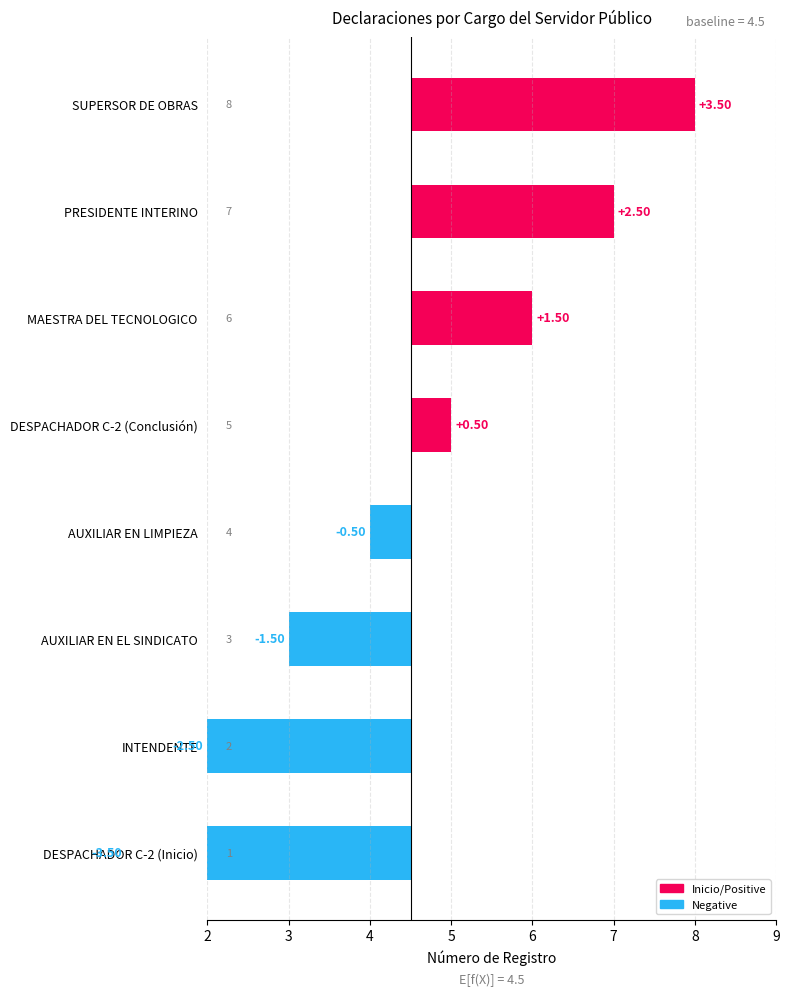

What is the difference between the maximum and minimum values?

7.0